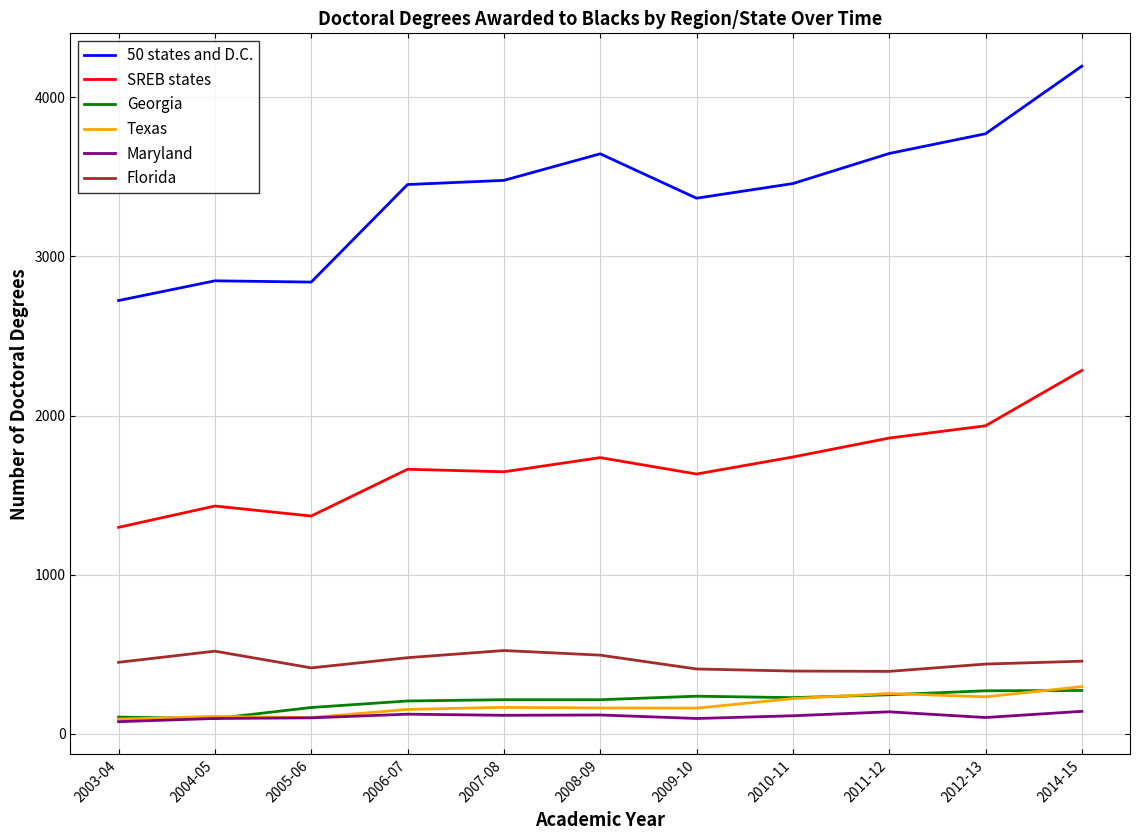

Between 2011-12 and 2014-15, which series saw the biggest shift?

50 states and D.C.